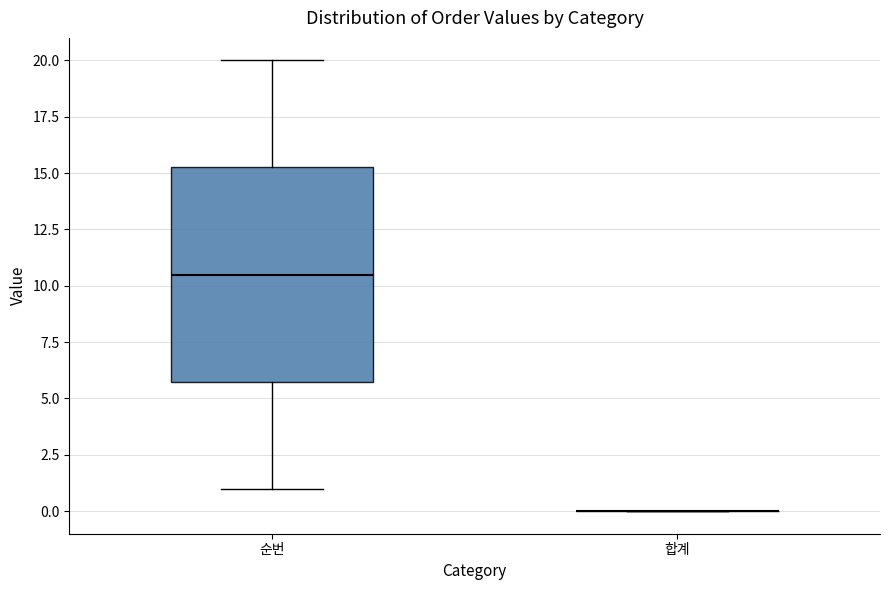

Reading left to right, read every box against the y-axis: the position of its median line, the range the box covers, and the ends of its whiskers. The values are not printed on the chart, so give them approximately, as read against the axis.

순번: median 10.5, box 6.0 to 15.5, whiskers 1.0 to 20.0
합계: box collapsed to a line at 0.0, whiskers 0.0 to 0.0